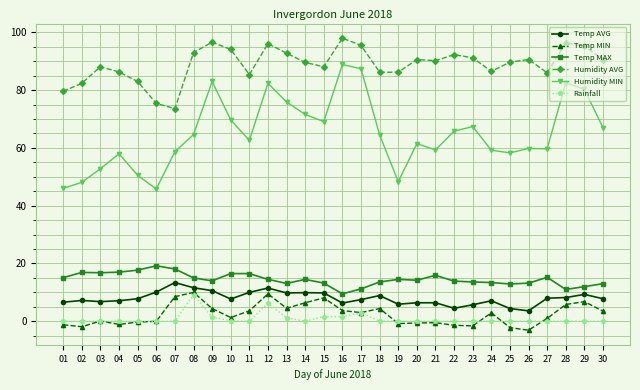

Which series has the largest total across all categories?

Humidity AVG